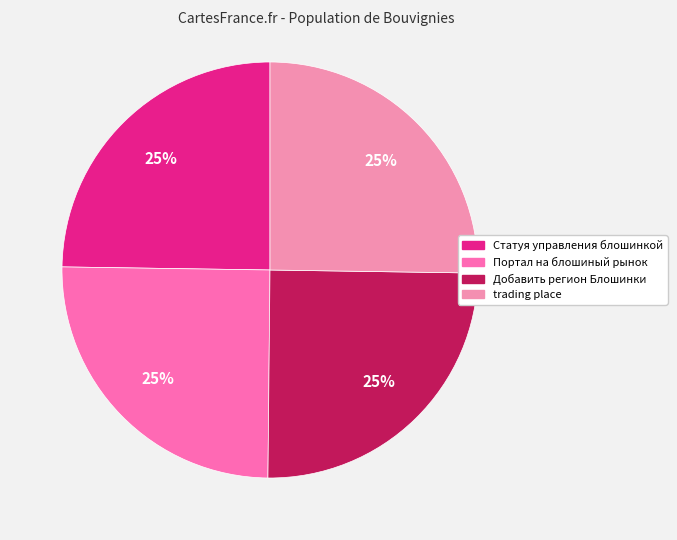

How many slices are in this pie chart?

4